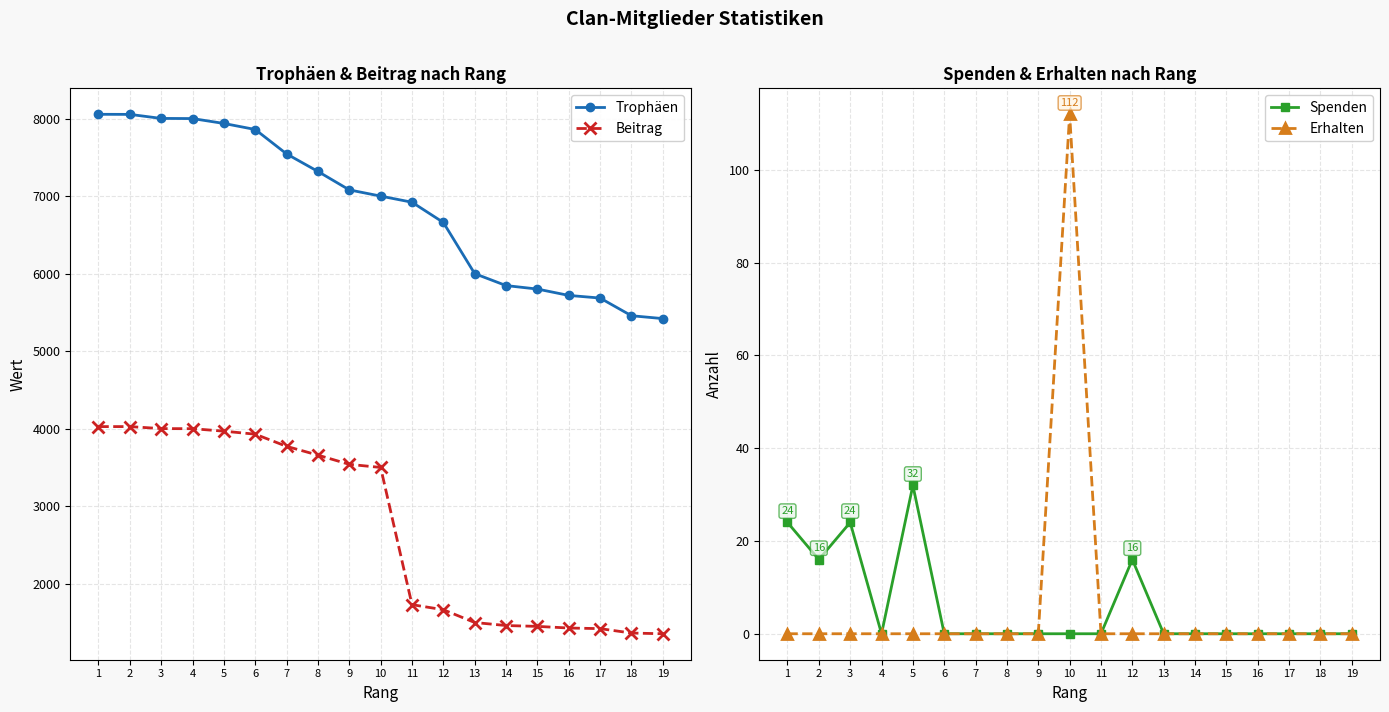

True or false: Spenden and Trophäen cross at least once.

False